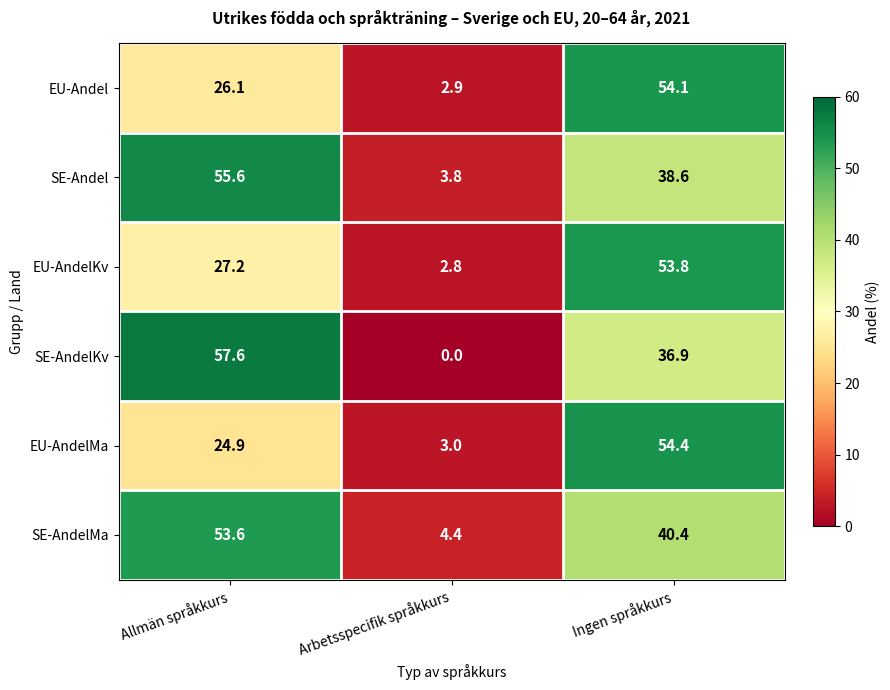

Which label corresponds to the largest value in the chart?

Allmän språkkurs